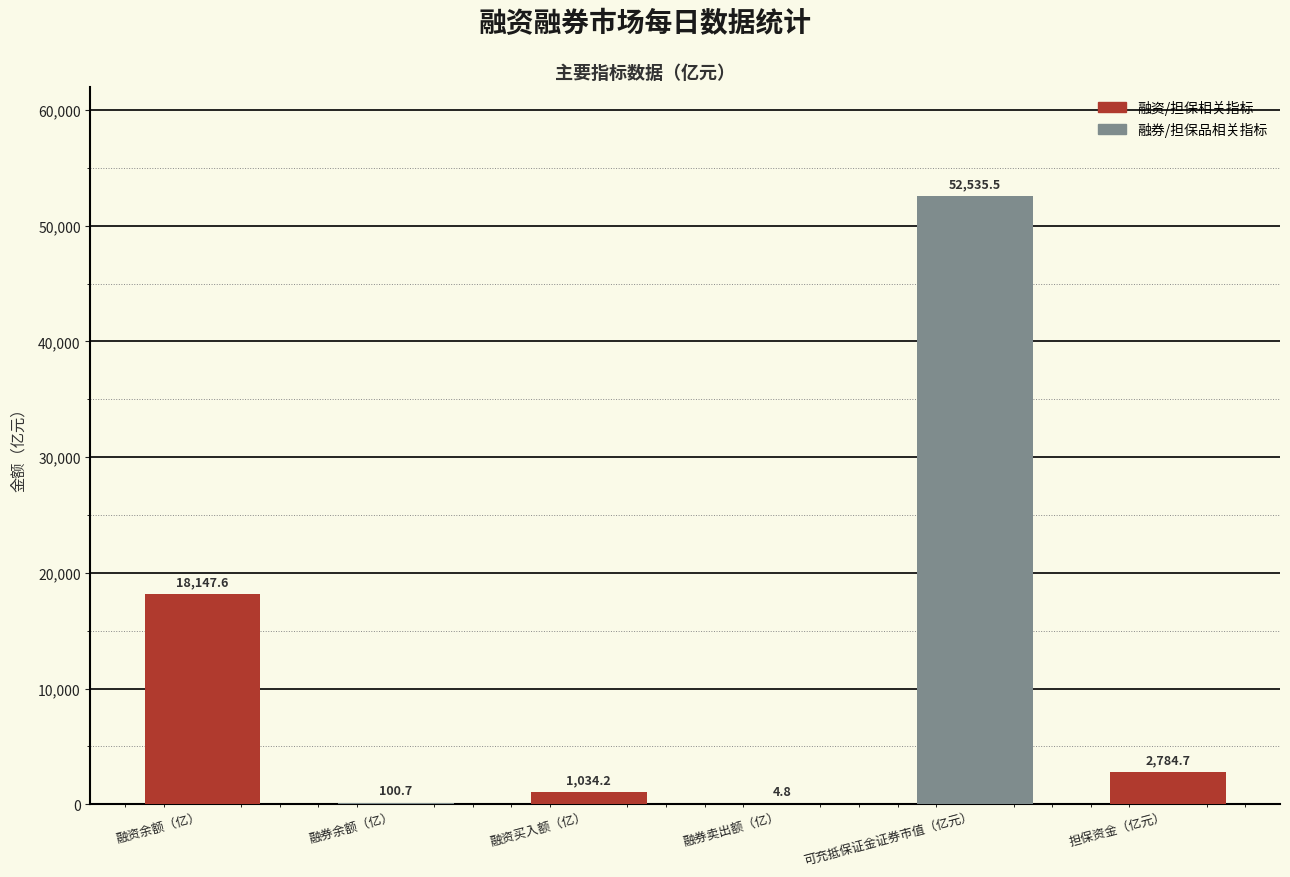

True or false: the data shows 1034.2 at 融资买入额（亿）.

True